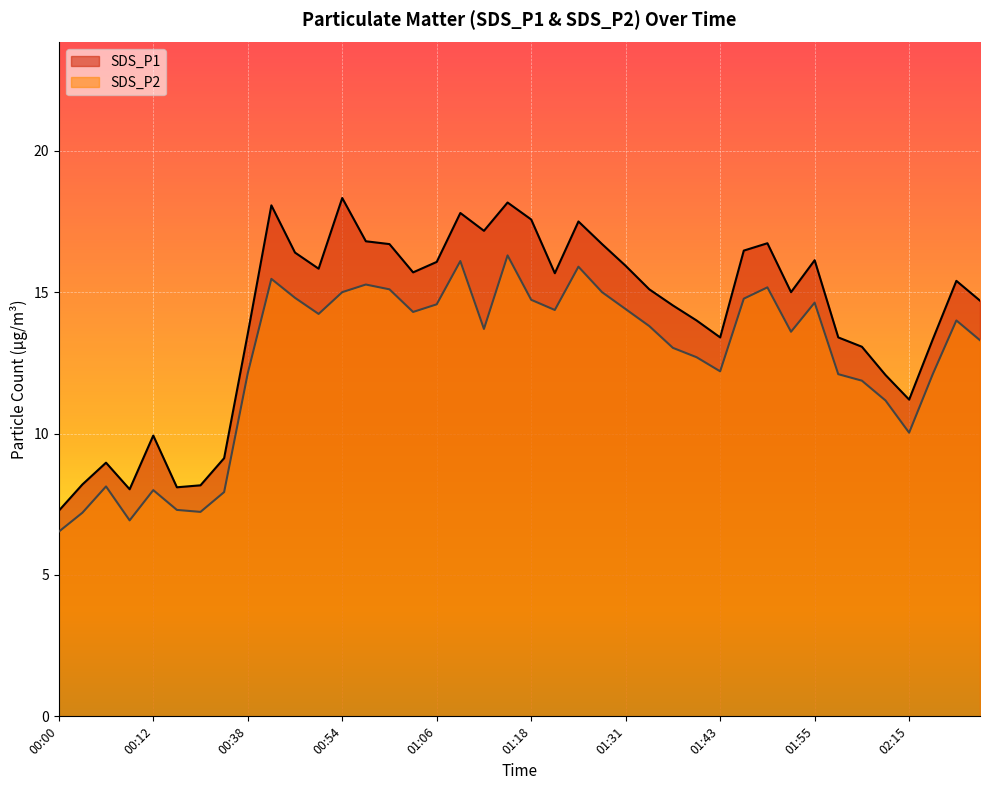

What is the label of the 25th point from the right?

01:03